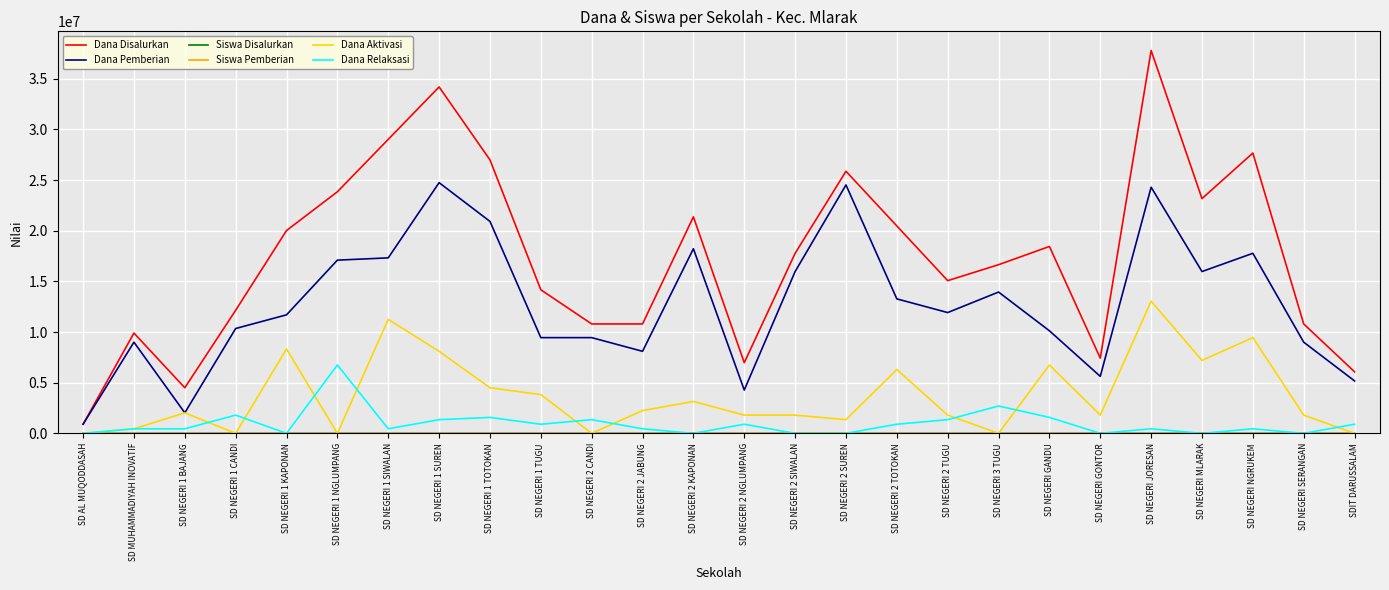

Is it true that Dana Pemberian equals 900000 at SD AL MUQODDASAH?

True